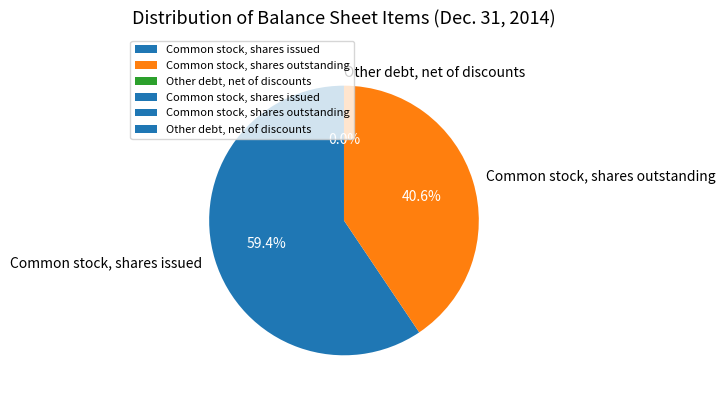

Combined, do Common stock, shares issued and Common stock, shares outstanding account for over 50%?

Yes